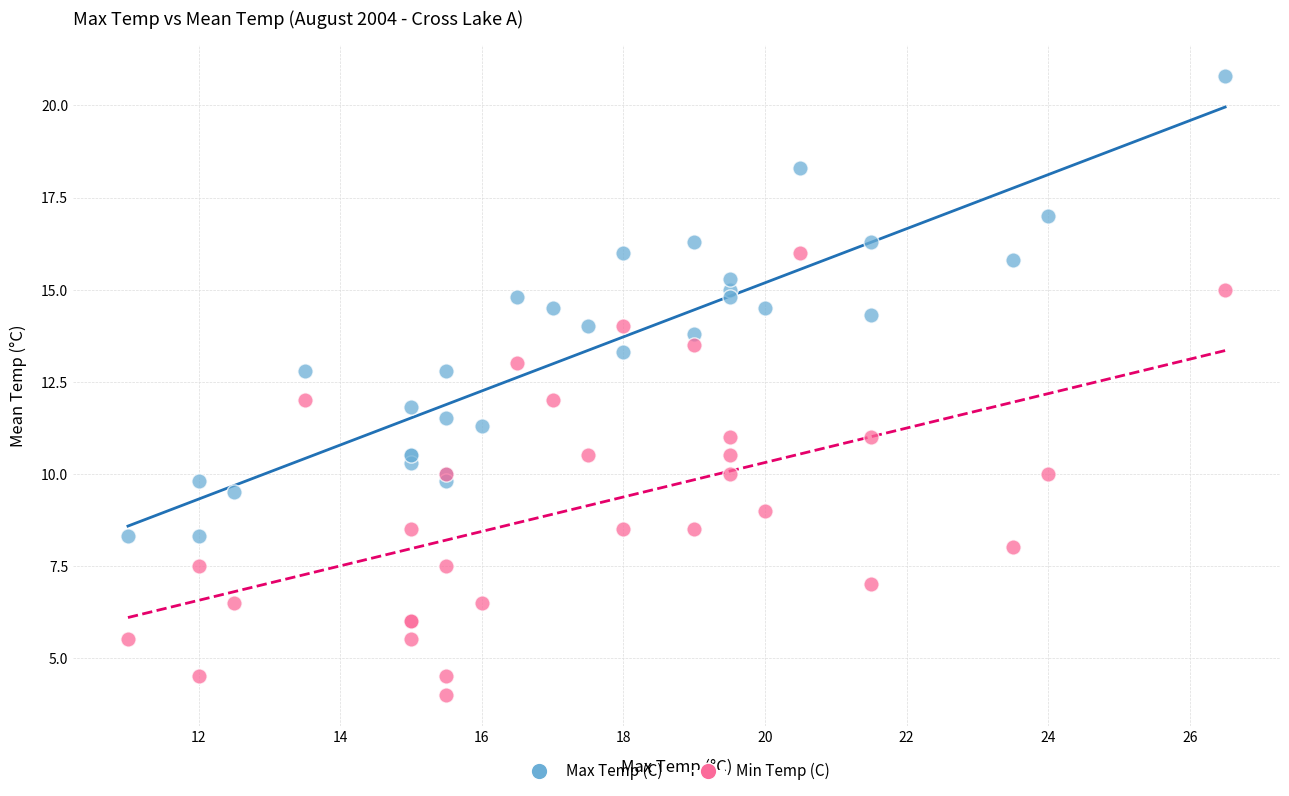

Which series contains the lowest Y value?

Min Temp (C)